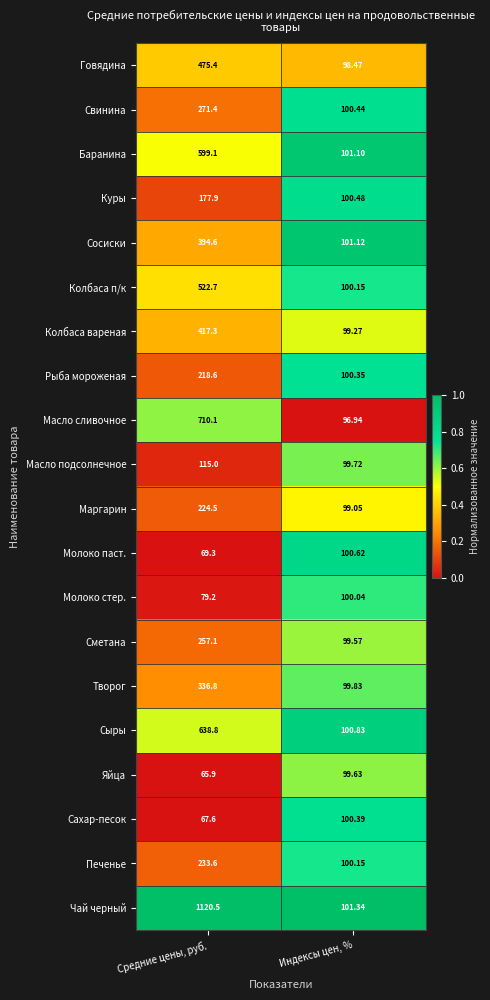

Which category has the highest value across all series?

Средние цены, руб.